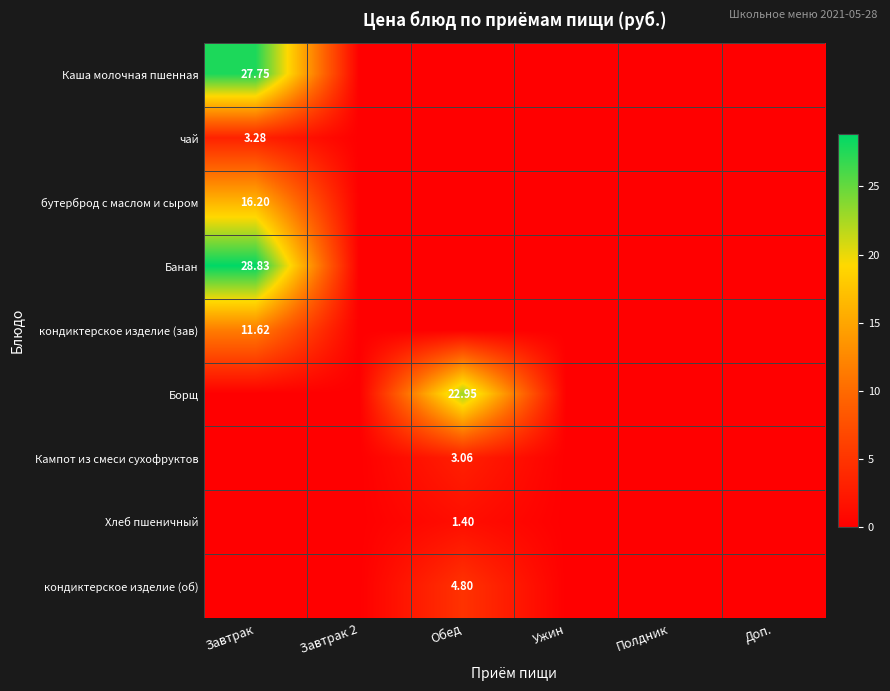

Rank the categories by Банан value from lowest to highest.

Завтрак 2, Обед, Ужин, Полдник, Доп., Завтрак